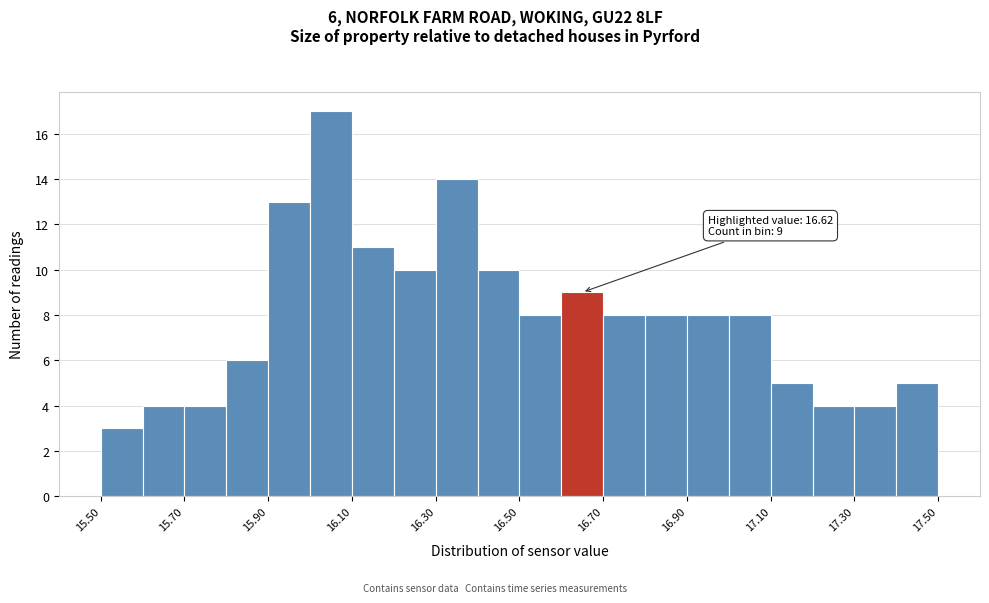

Which range on the x-axis has the tallest bar?

16.0 to 16.1